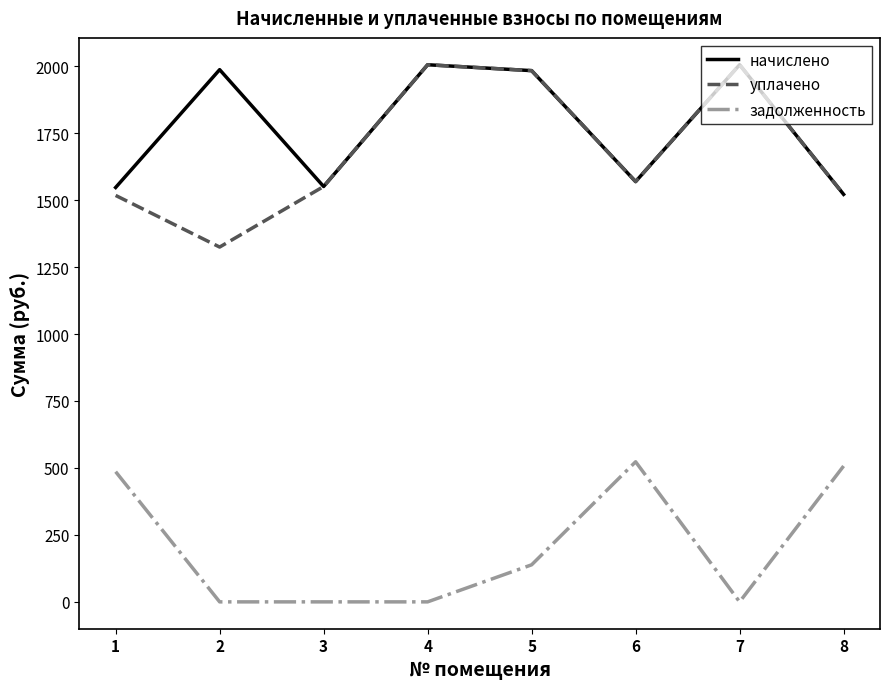

The value of задолженность at 2 is 186.8. True or false?

False